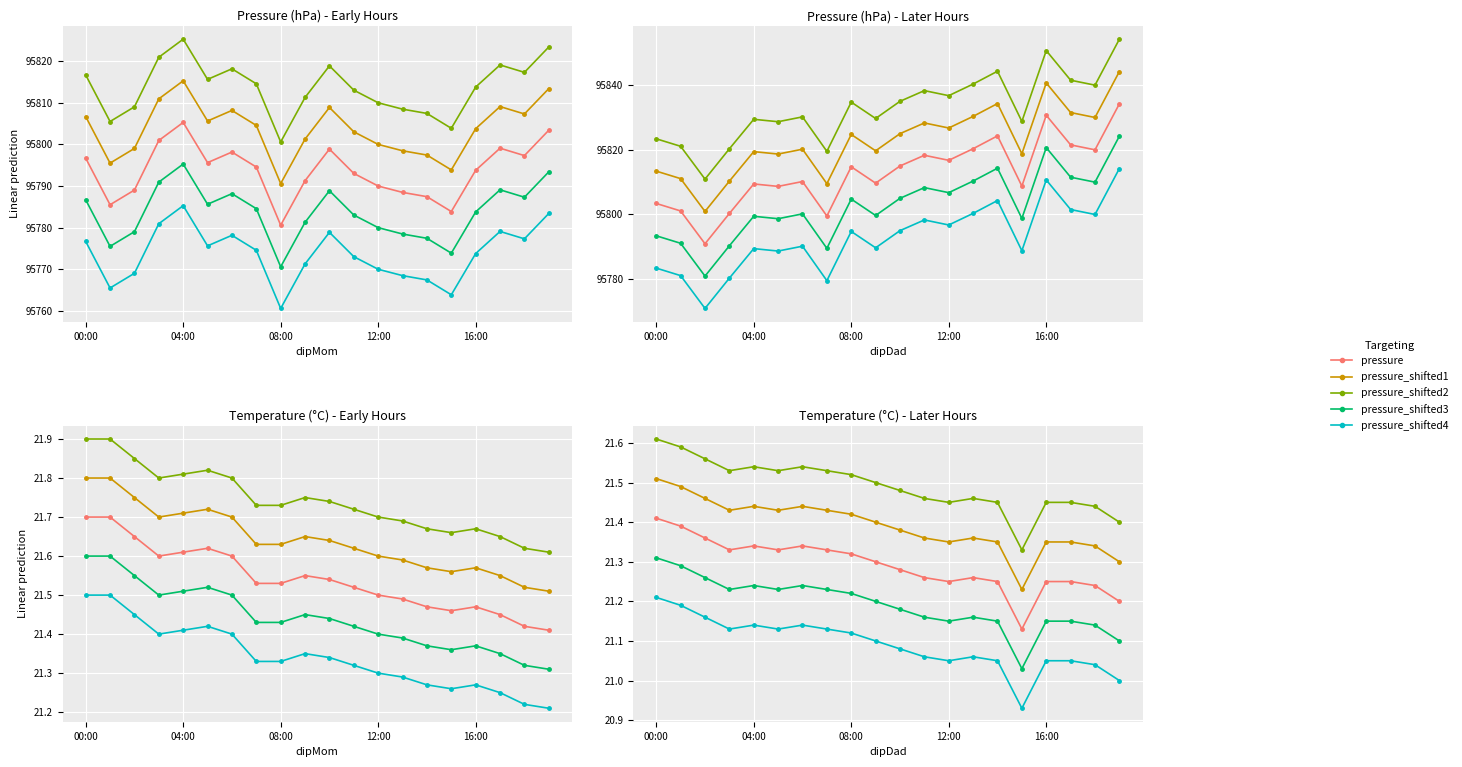

What is the value of the pressure_later point at the 11th from the left?

95815.0